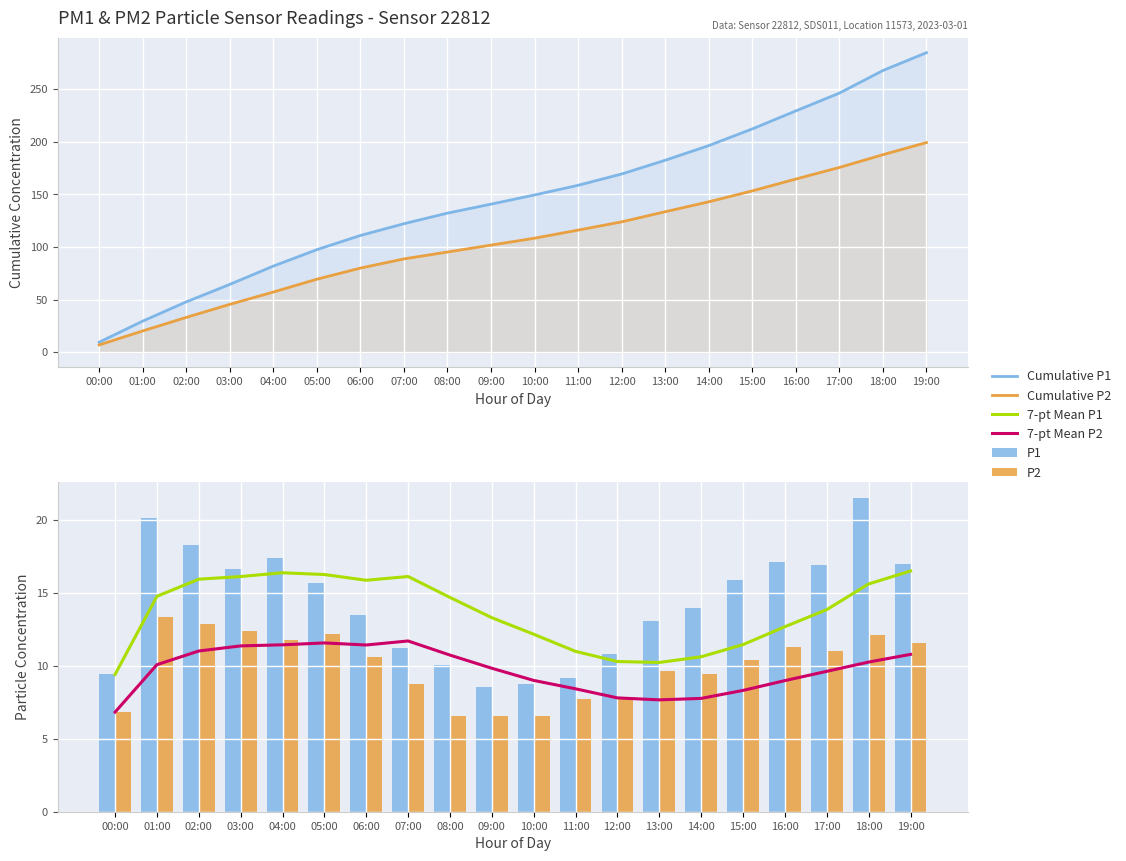

What is the value of the Cumulative P1 bar at the 14th from the left?

182.5